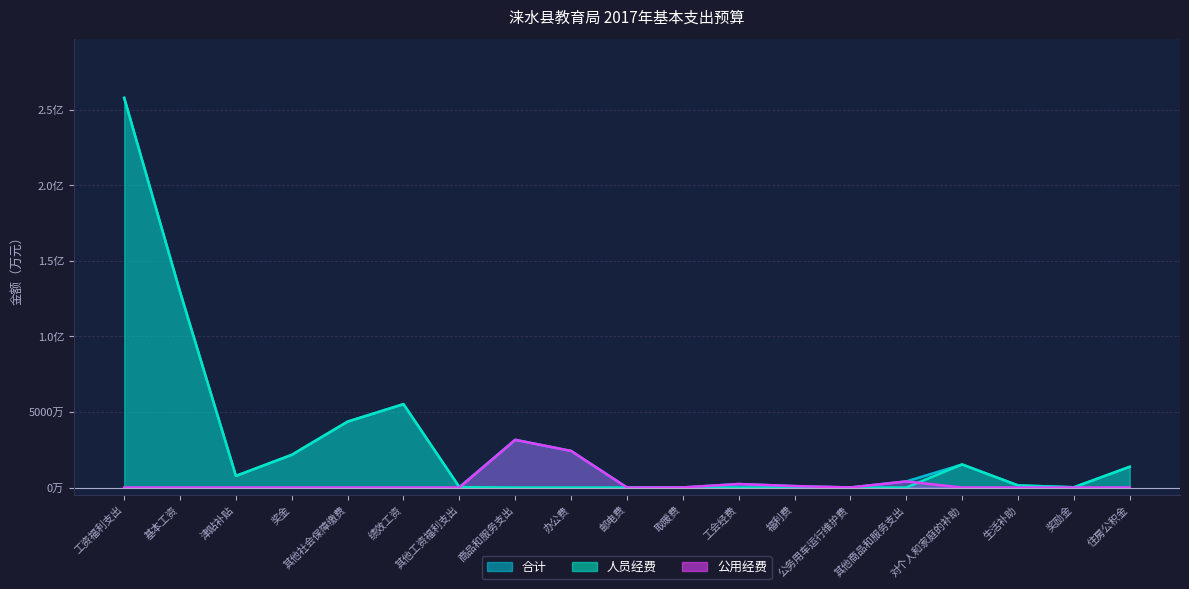

At 奖金, list the series in order from smallest to largest.

公用经费, 合计, 人员经费